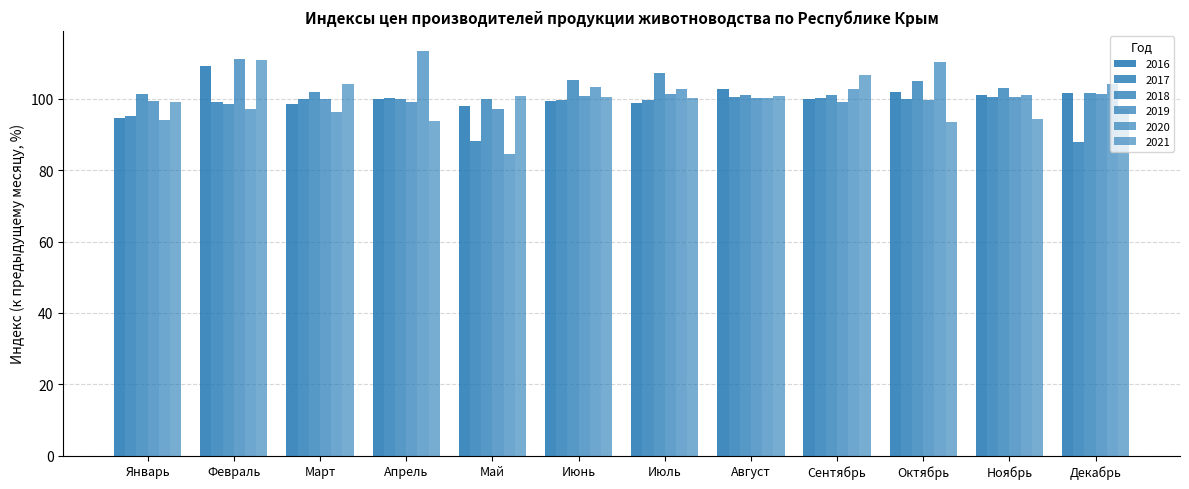

How many series are shown in this chart?

6